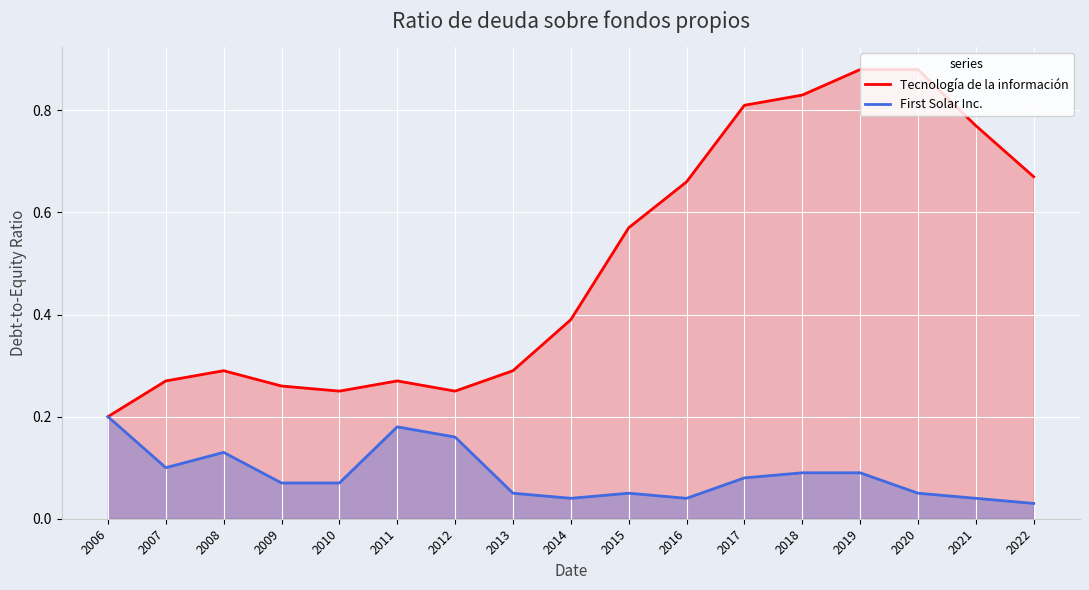

Between 2012 and 2006, which is larger?

2012